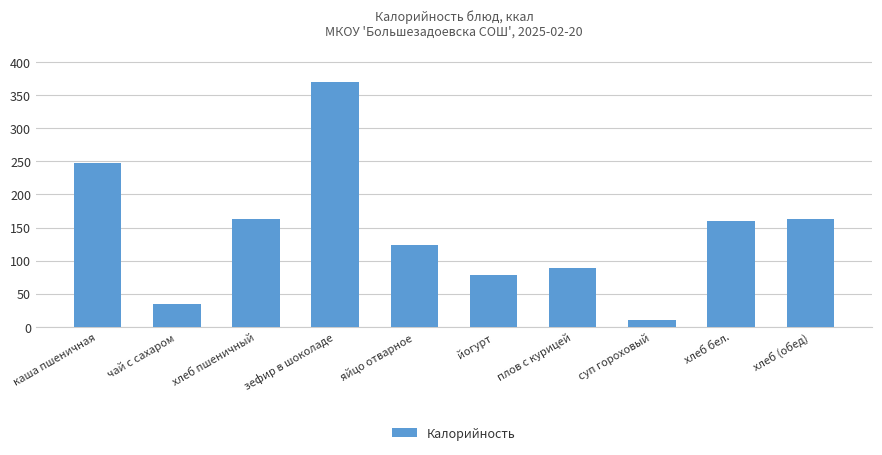

Does the chart contain any negative values?

No